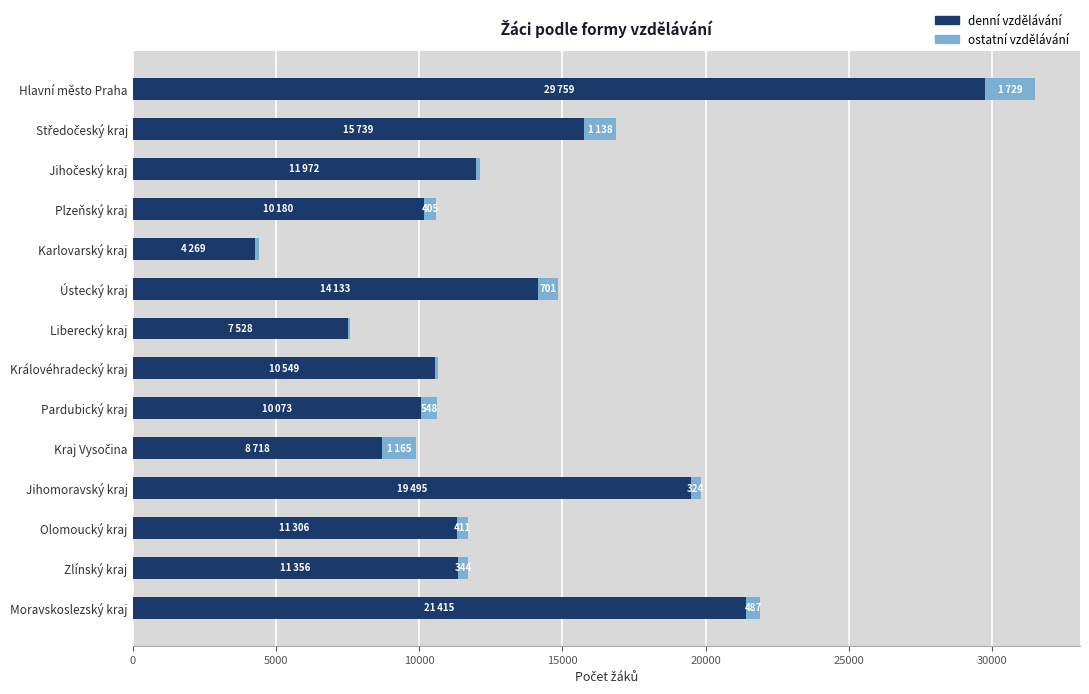

At which category is the sum across all series the highest?

Hlavní město Praha